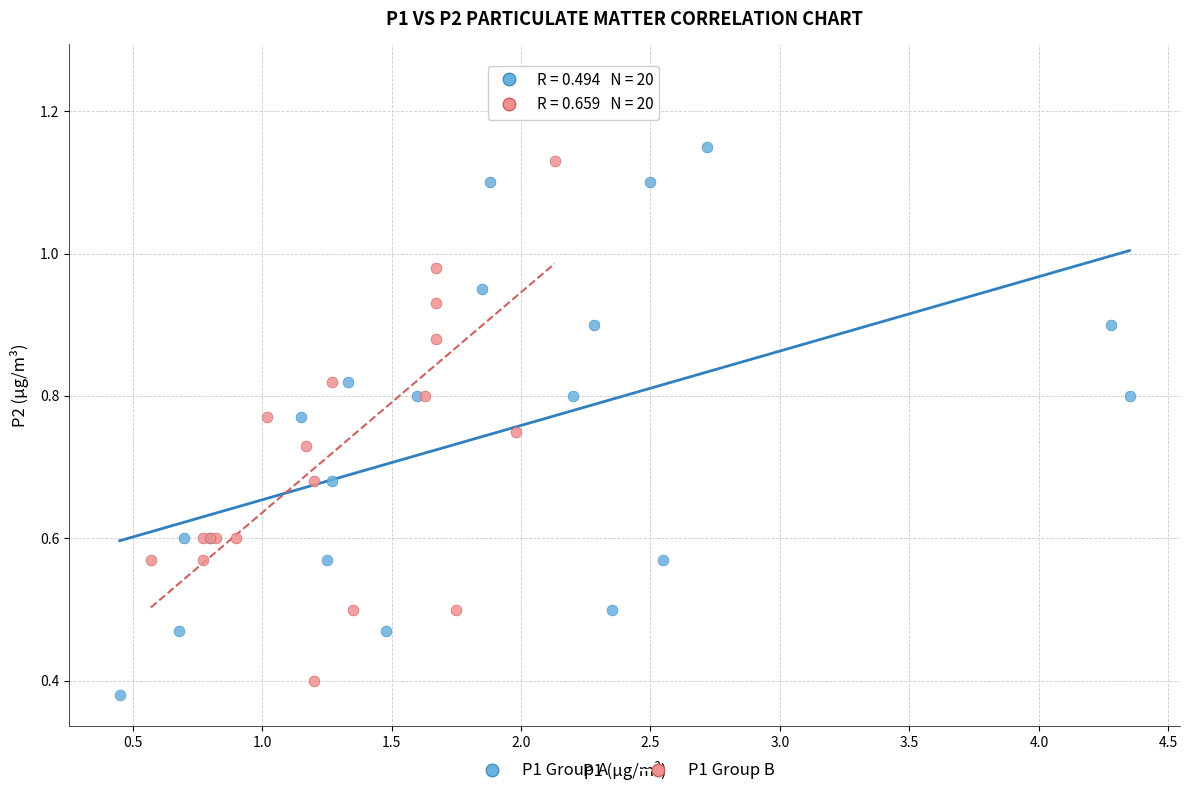

Which series has the widest spread of Y values?

P1 Group B